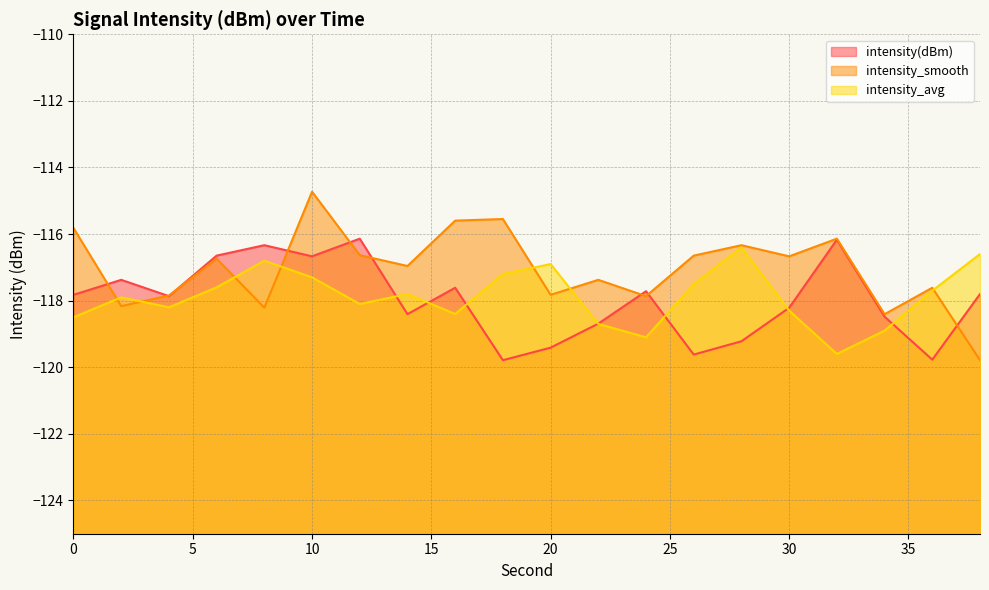

How many categories are shown in the chart?

20